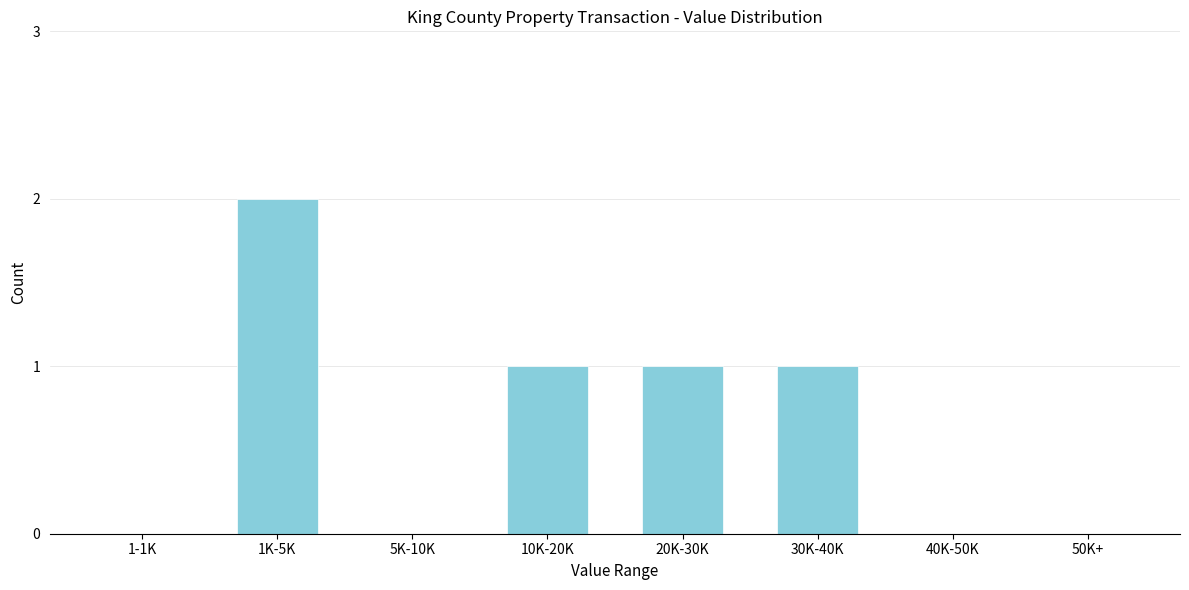

Reading left to right, list all the values displayed in this chart.

1-1K=0	1K-5K=2	5K-10K=0	10K-20K=1	20K-30K=1	30K-40K=1	40K-50K=0	50K+=0